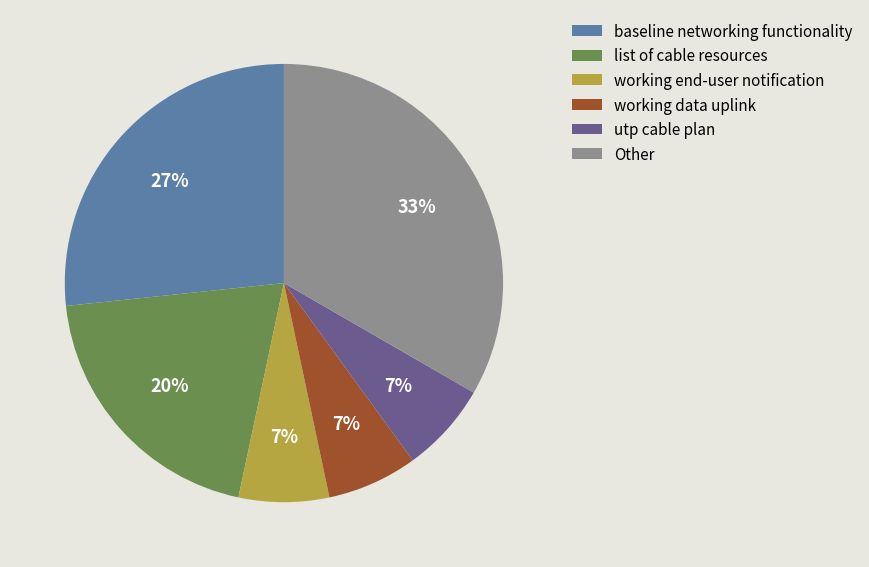

Count the number of slices in the pie.

6